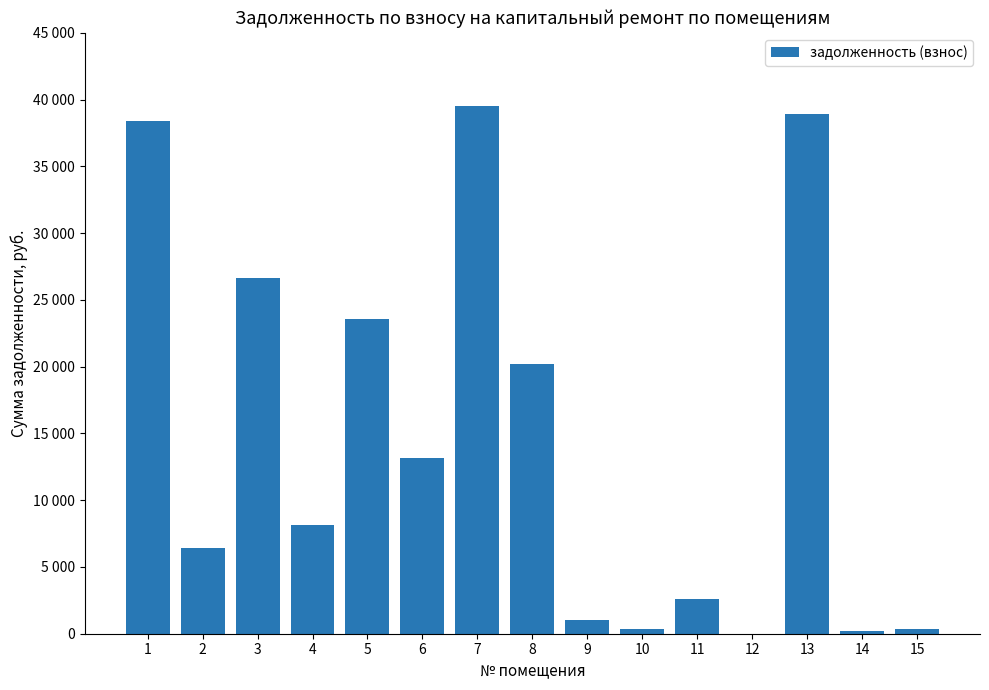

At which category does the chart reach its minimum across all series?

12